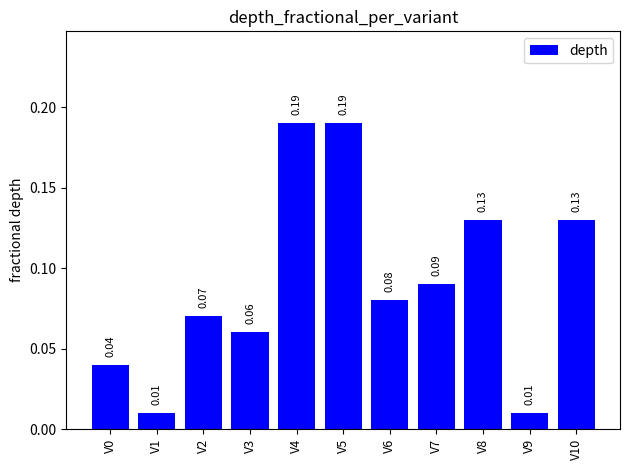

Between V8 and V4, which is larger?

V4